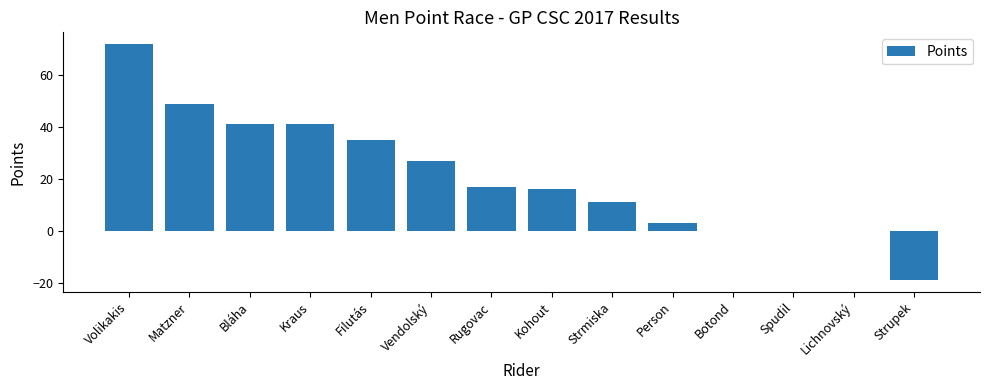

How many distinct data groups are displayed?

1